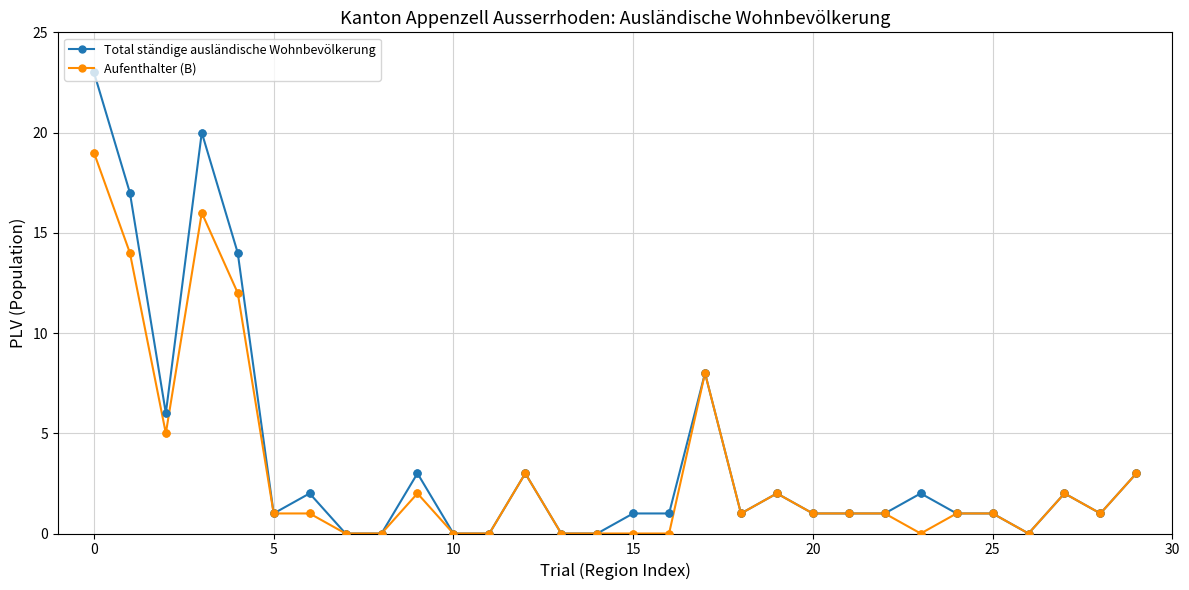

What are all the series names shown in the legend?

Total ständige ausländische Wohnbevölkerung, Aufenthalter (B)